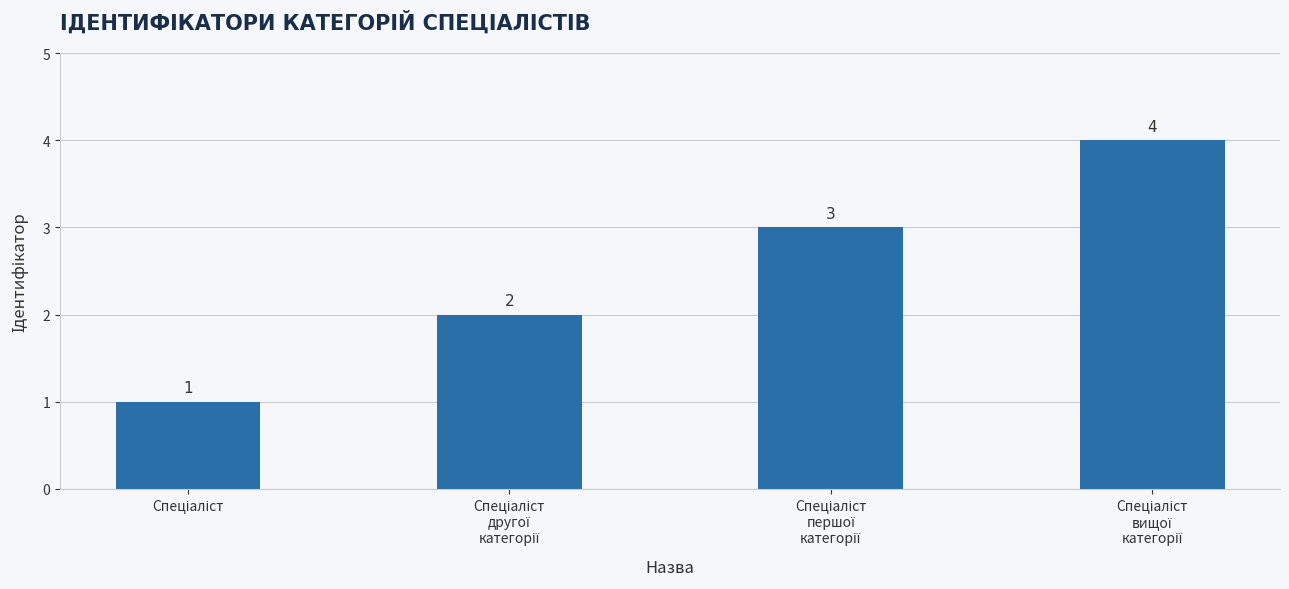

How many data points are less than 3?

2